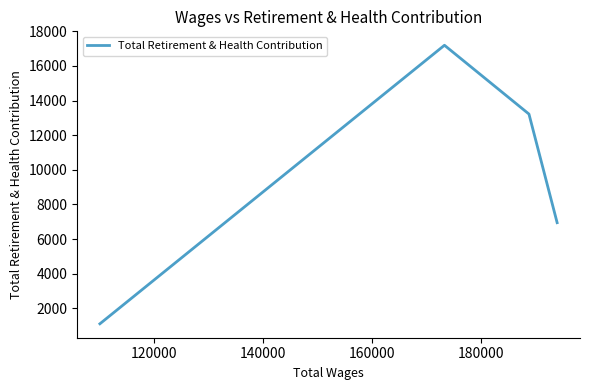

How many values are between 6945 and 17198?

3